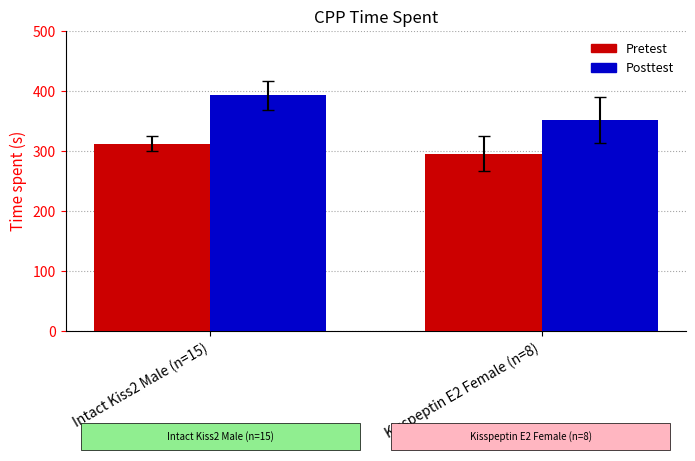

Reading right to left, transcribe all the data shown in this chart.

Pretest: 295.8	312.4
Posttest: 352.1	392.7